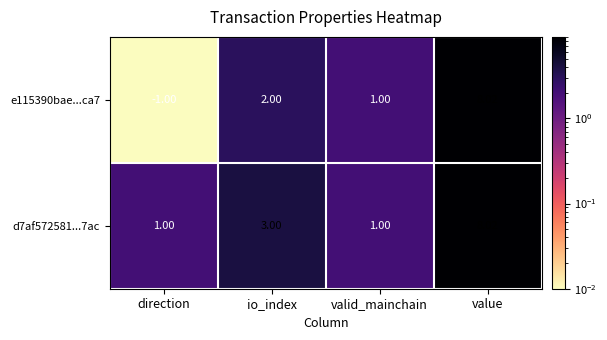

How many values in e115390bae...ca7 are below zero?

1